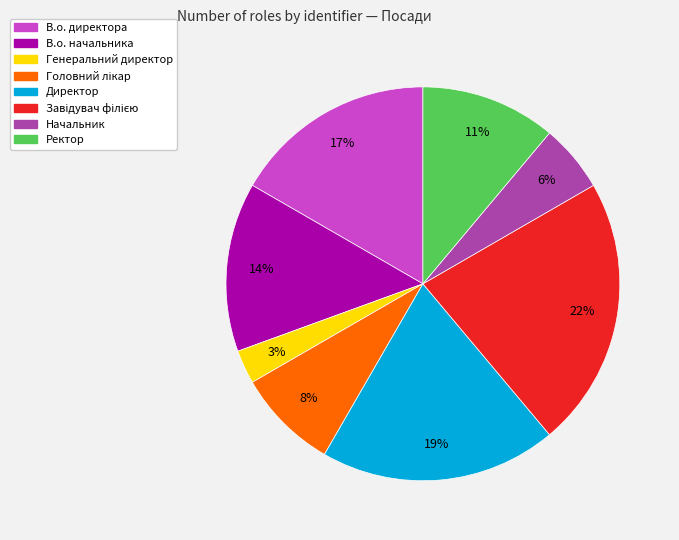

The Начальник slice represents 6% of the pie. True or false?

True